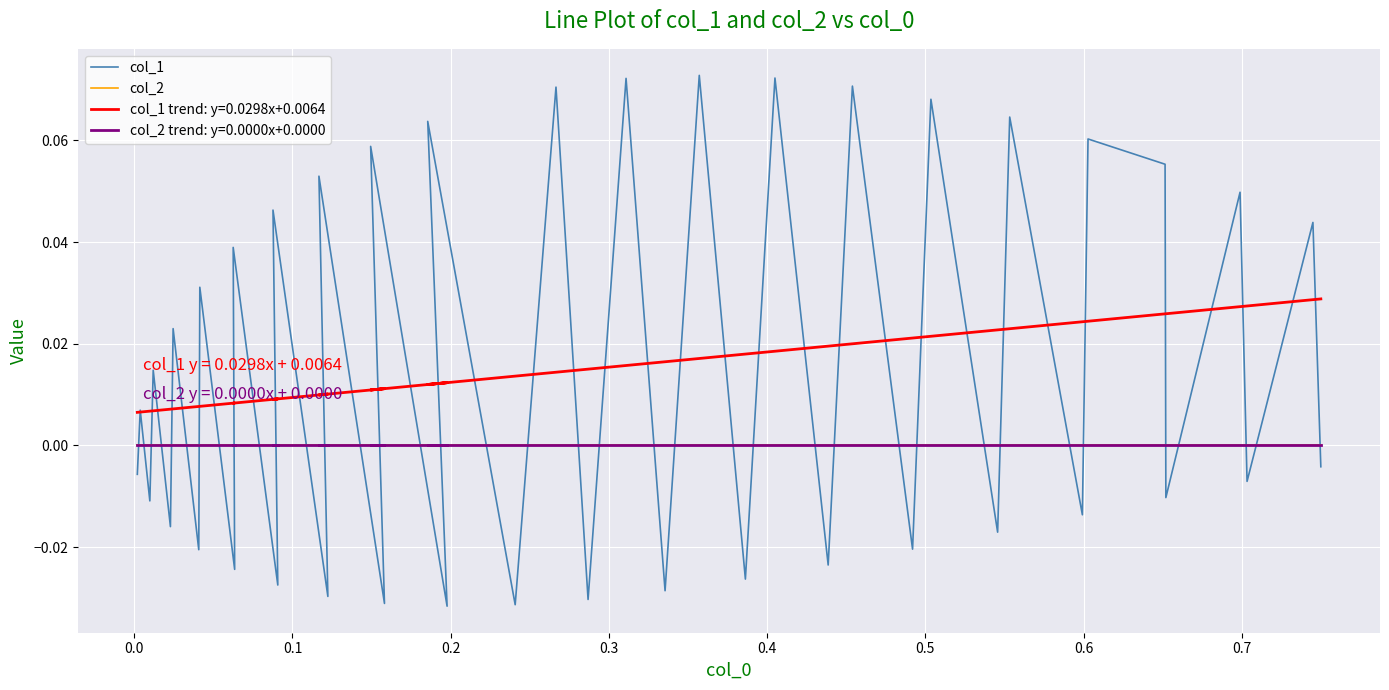

Reading right to left, transcribe all the data shown in this chart.

col_1: -0.0	0.0	-0.0	0.0	-0.0	0.1	0.1	-0.0	0.1	-0.0	0.1	-0.0	0.1	-0.0	0.1	-0.0	0.1	-0.0	0.1	-0.0	0.1	-0.0	0.1	-0.0	0.1	-0.0	0.1	-0.0	0.0	-0.0	0.0	-0.0	0.0	-0.0	0.0	-0.0	0.0	-0.0	0.0	-0.0
col_2: 0.0	0.0	0.0	0.0	0.0	0.0	0.0	0.0	0.0	0.0	0.0	0.0	0.0	0.0	0.0	0.0	0.0	0.0	0.0	0.0	0.0	0.0	0.0	0.0	0.0	0.0	0.0	0.0	0.0	0.0	0.0	0.0	0.0	0.0	0.0	0.0	0.0	0.0	0.0	0.0